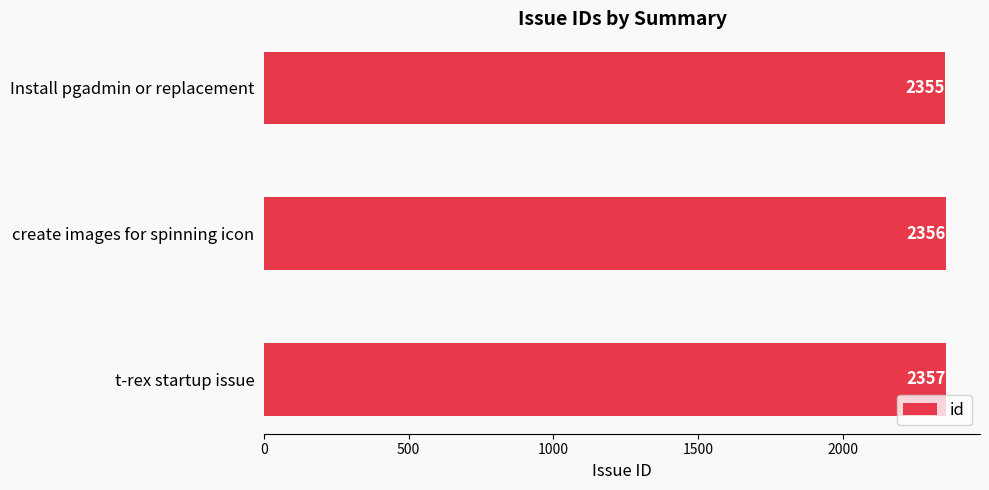

Rank the categories by value from highest to lowest.

t-rex startup issue, create images for spinning icon, Install pgadmin or replacement